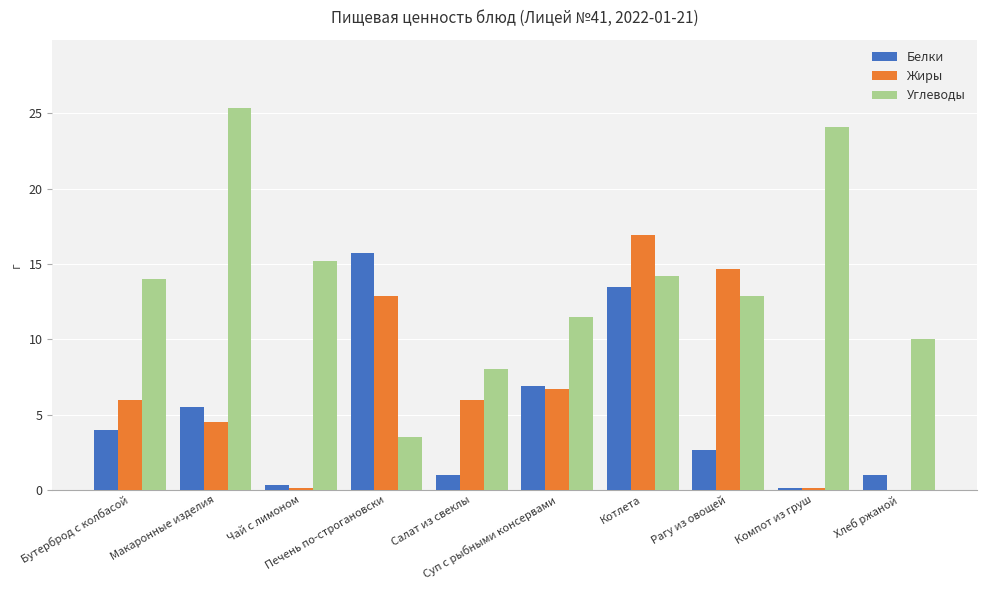

What is the highest value of the Углеводы series?

25.3